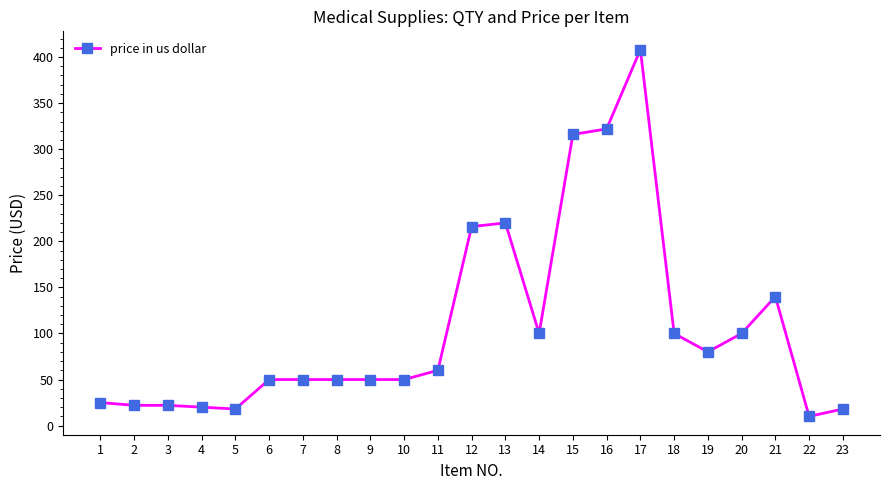

Reading left to right, transcribe all the data shown in this chart.

25	22	22	20	18	50	50	50	50	50	60	216	220	100	316	322	408	100	80	100	140	10	18